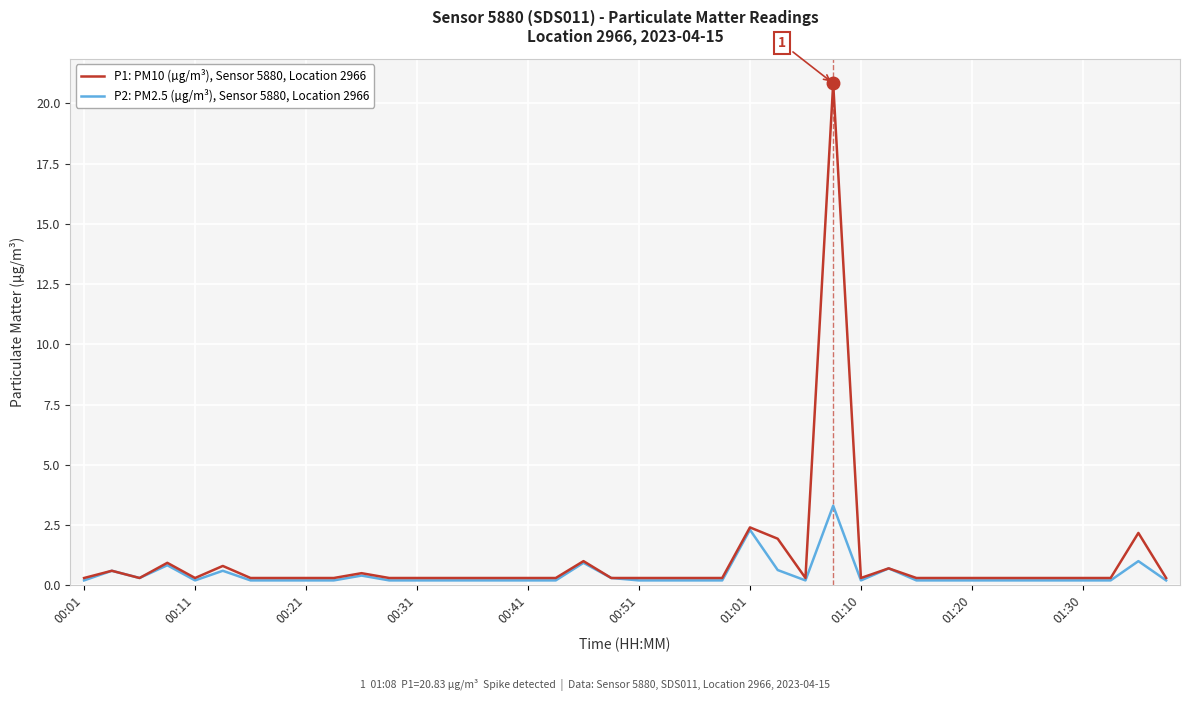

Which series has the widest spread of values?

P1: PM10 (µg/m³), Sensor 5880, Location 2966